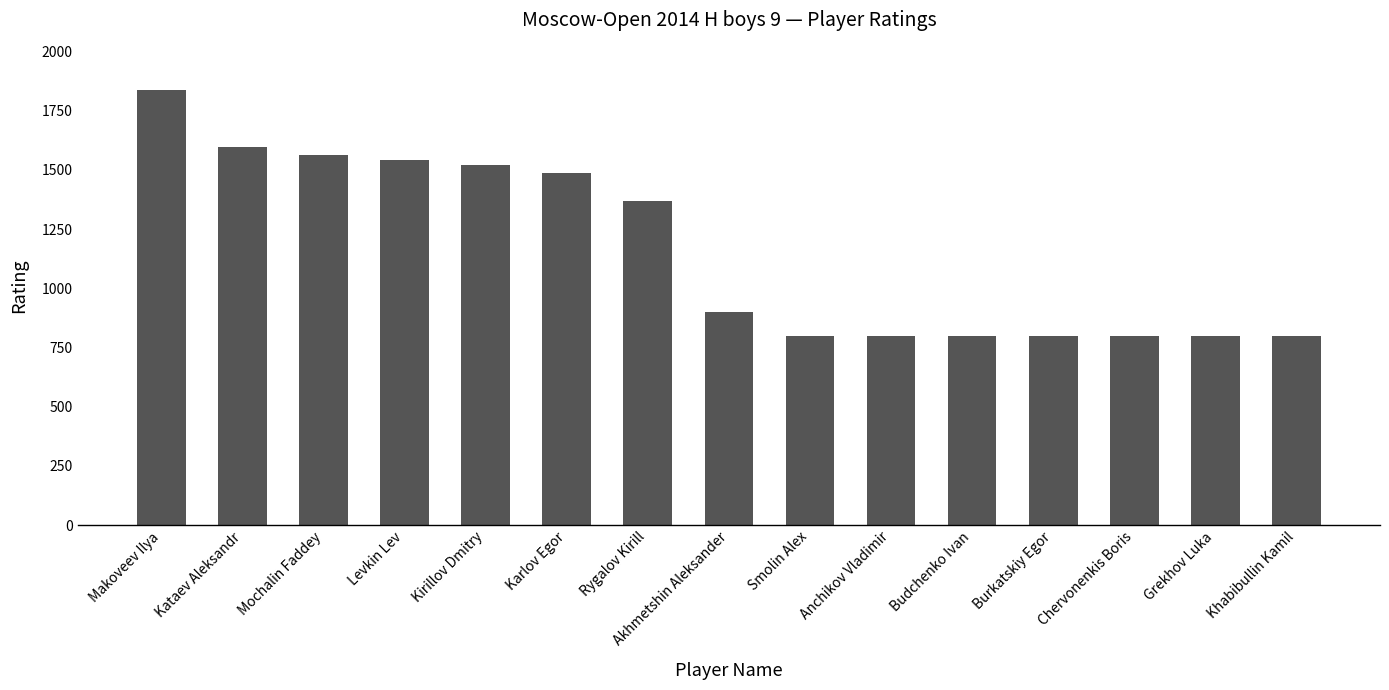

What is the average value?

1161